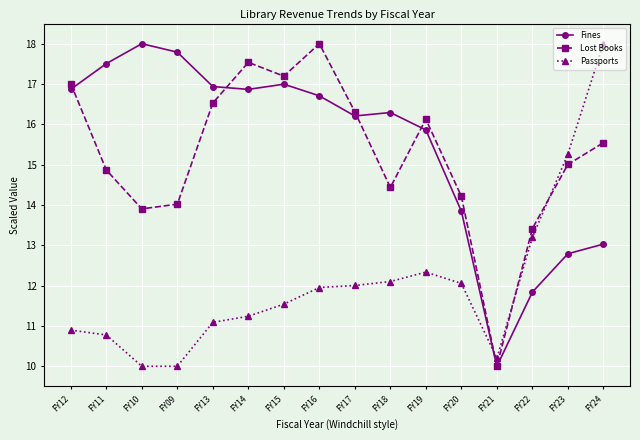

Between which two adjacent categories do Lost Books and Passports first intersect?

FY20 and FY21